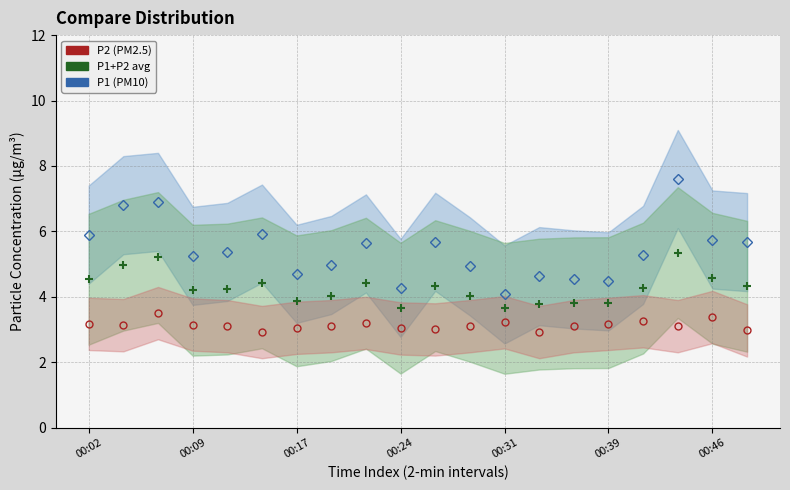

At which category is the sum across all series the highest?

17